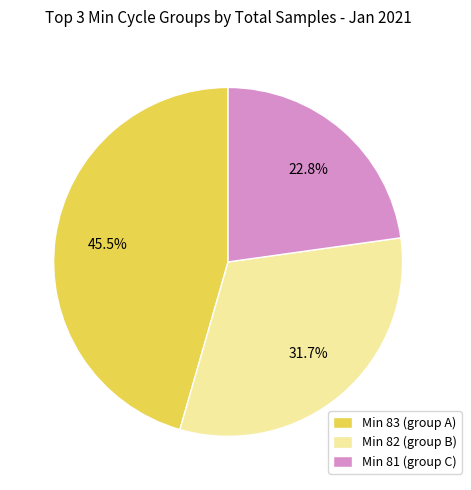

Does Min 81 (group C) represent more than half of the total?

No